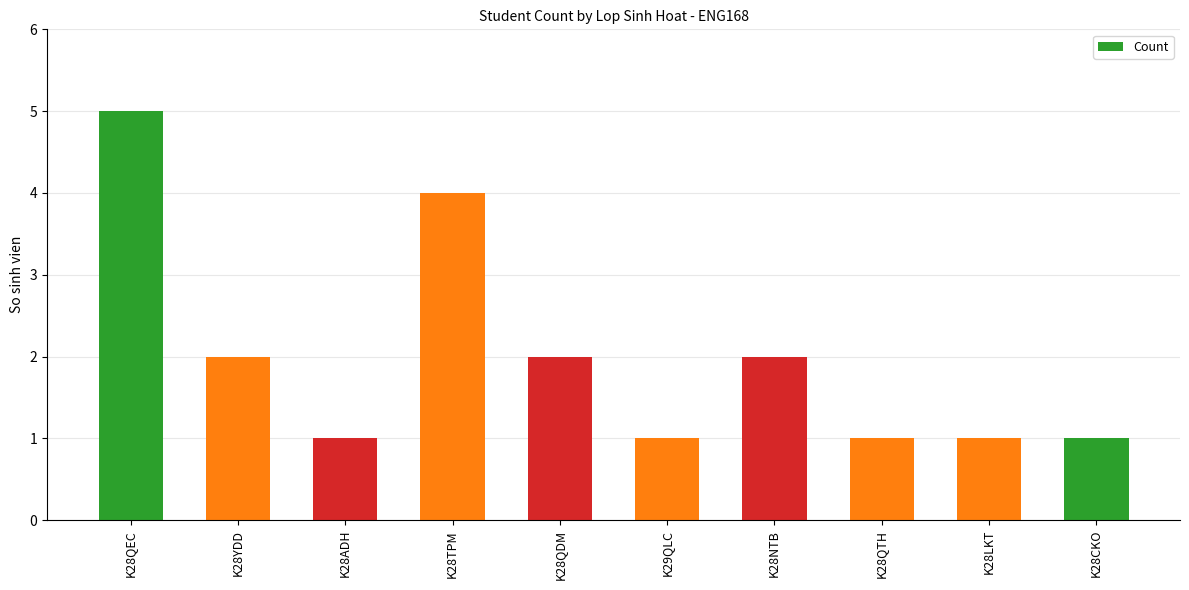

Reading right to left, what are all the values shown in this chart?

K28CKO=1	K28LKT=1	K28QTH=1	K28NTB=2	K29QLC=1	K28QDM=2	K28TPM=4	K28ADH=1	K28YDD=2	K28QEC=5